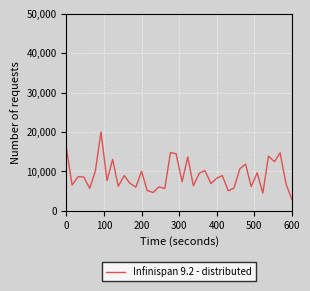

What is the maximum value shown in the chart?

20000.0